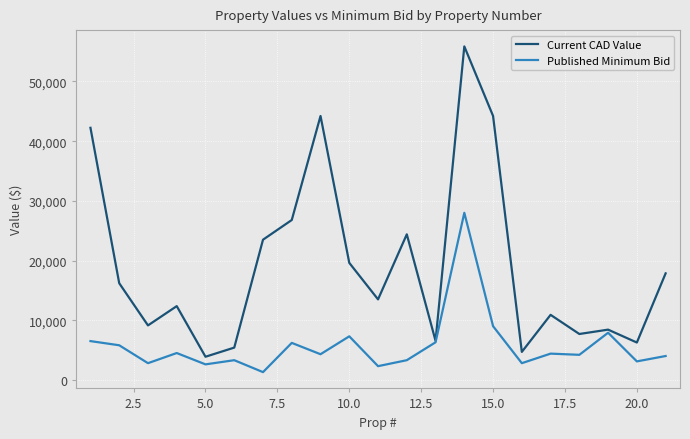

List the series in order of their peak value, highest first.

Current CAD Value, Published Minimum Bid